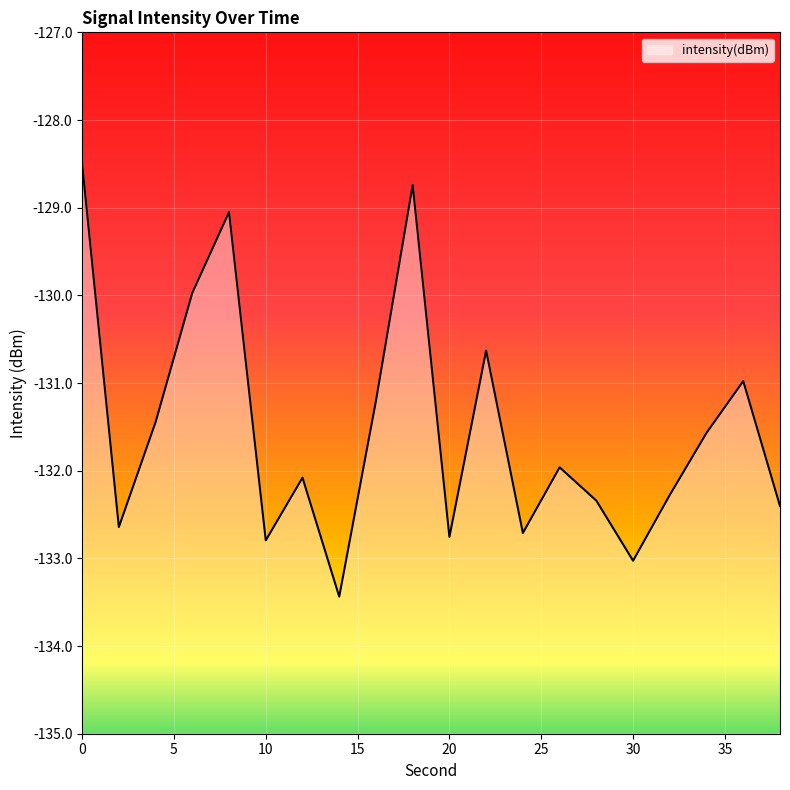

How many series are shown in this chart?

1